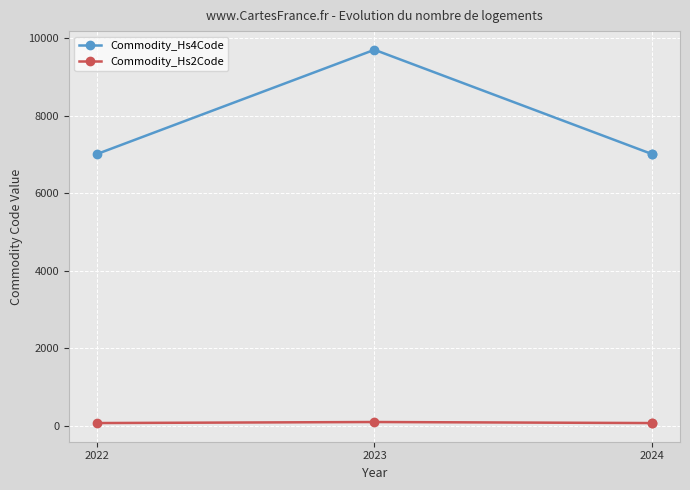

How many lines are shown in the chart?

2